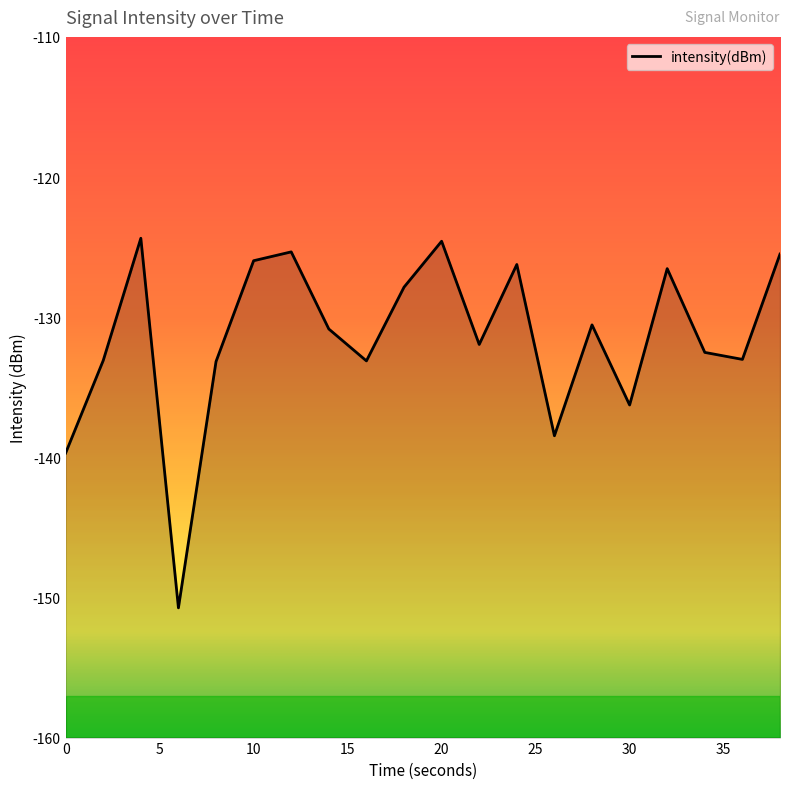

What is the average value?

-131.5